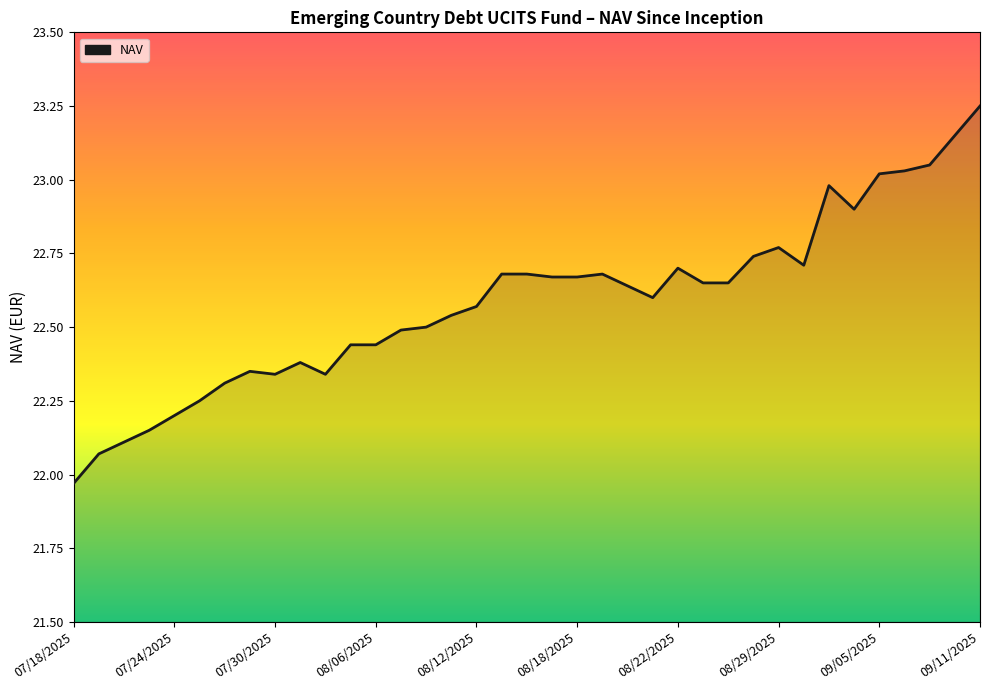

At which label is the value closest to 22?

07/18/2025